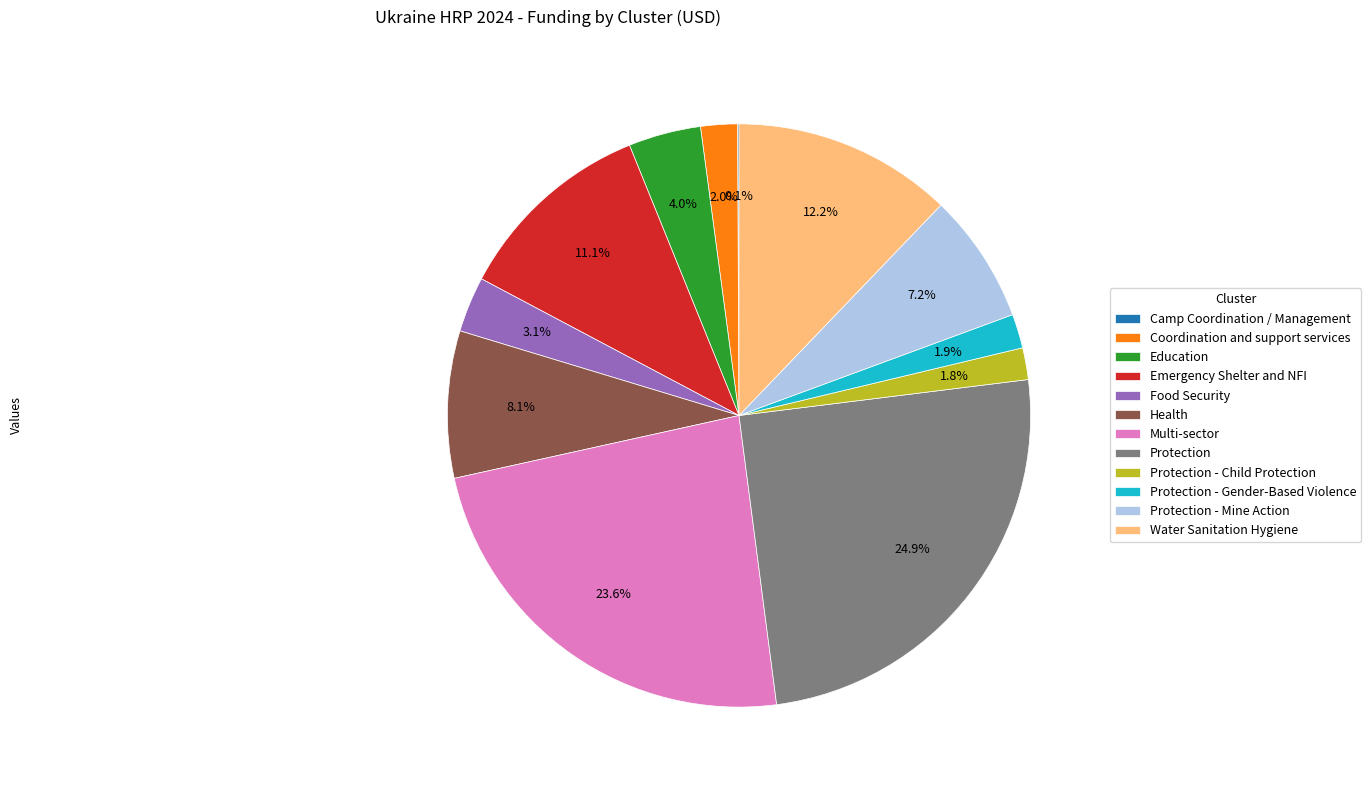

Which category has the biggest portion of the pie?

Protection